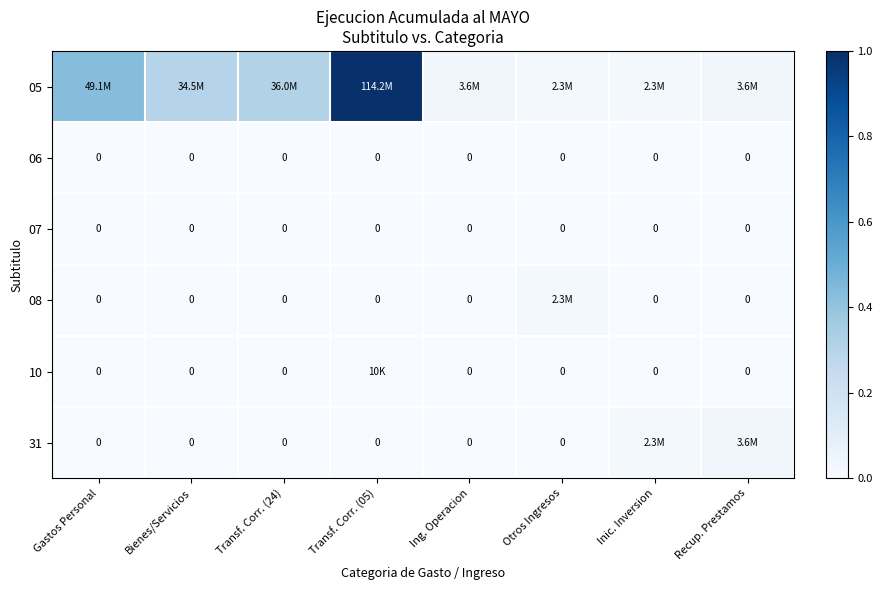

Which category has the lowest value in the 05 series?

Inic. Inversion